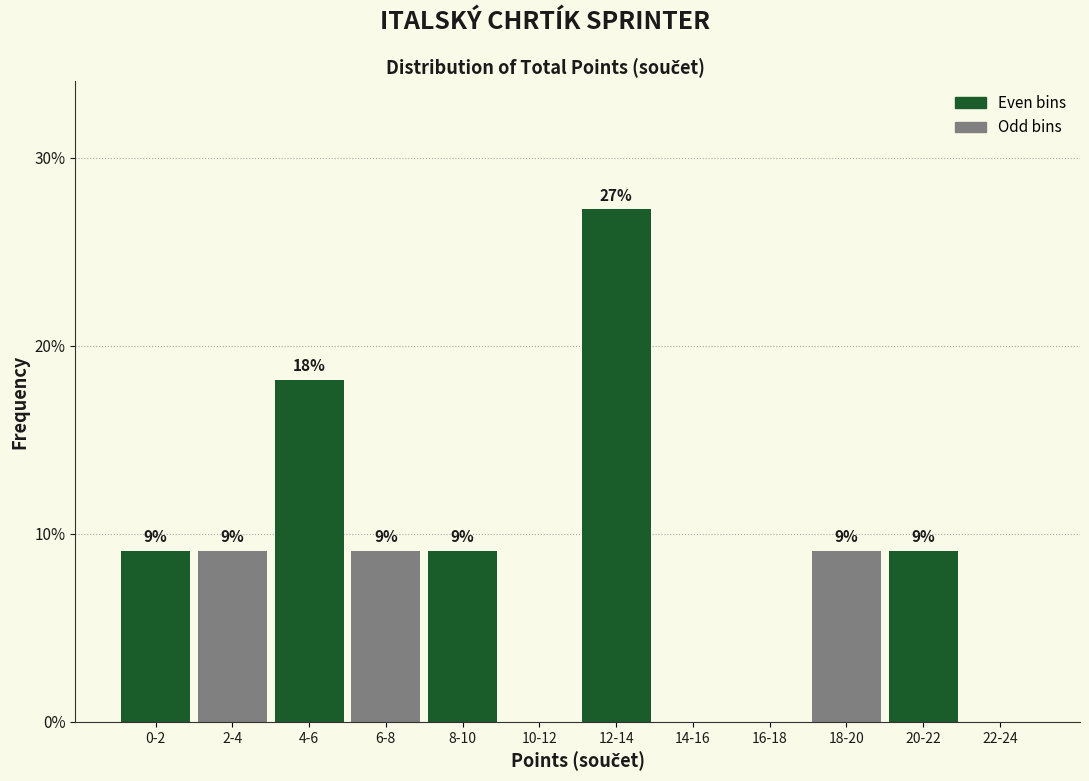

Are the bars horizontal?

No